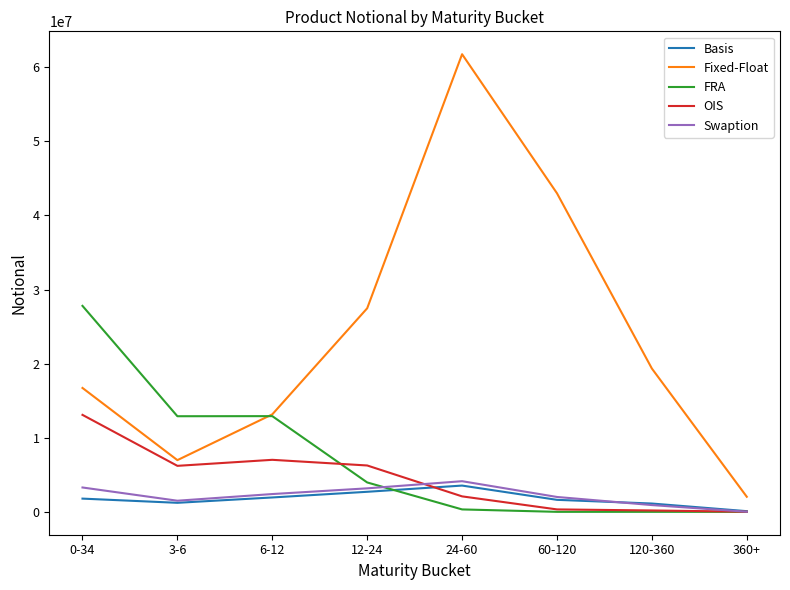

True or false: Fixed-Float has more than 1 points higher than both neighbors.

False